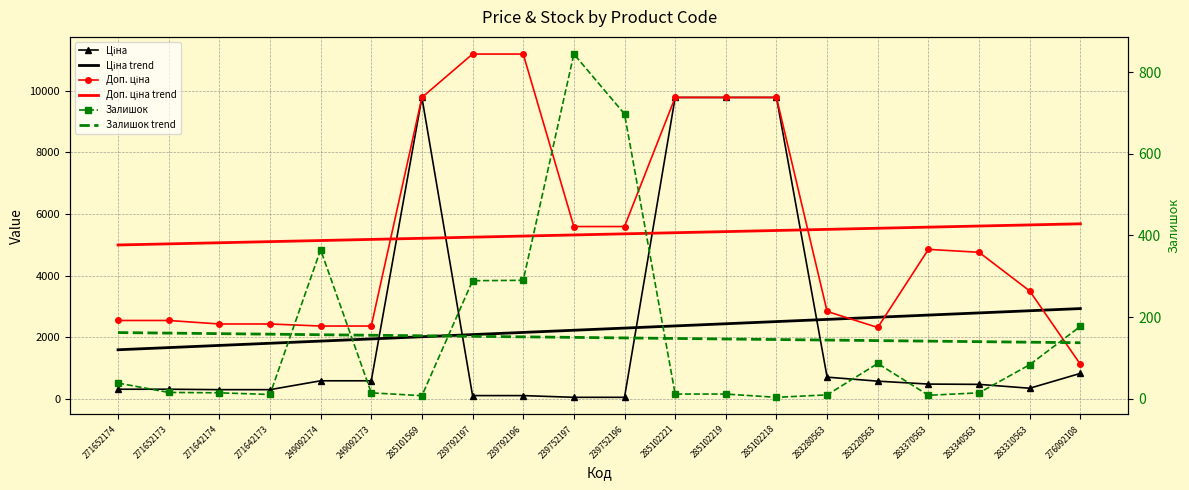

True or false: Доп. ціна and Доп. ціна trend cross at least once.

True